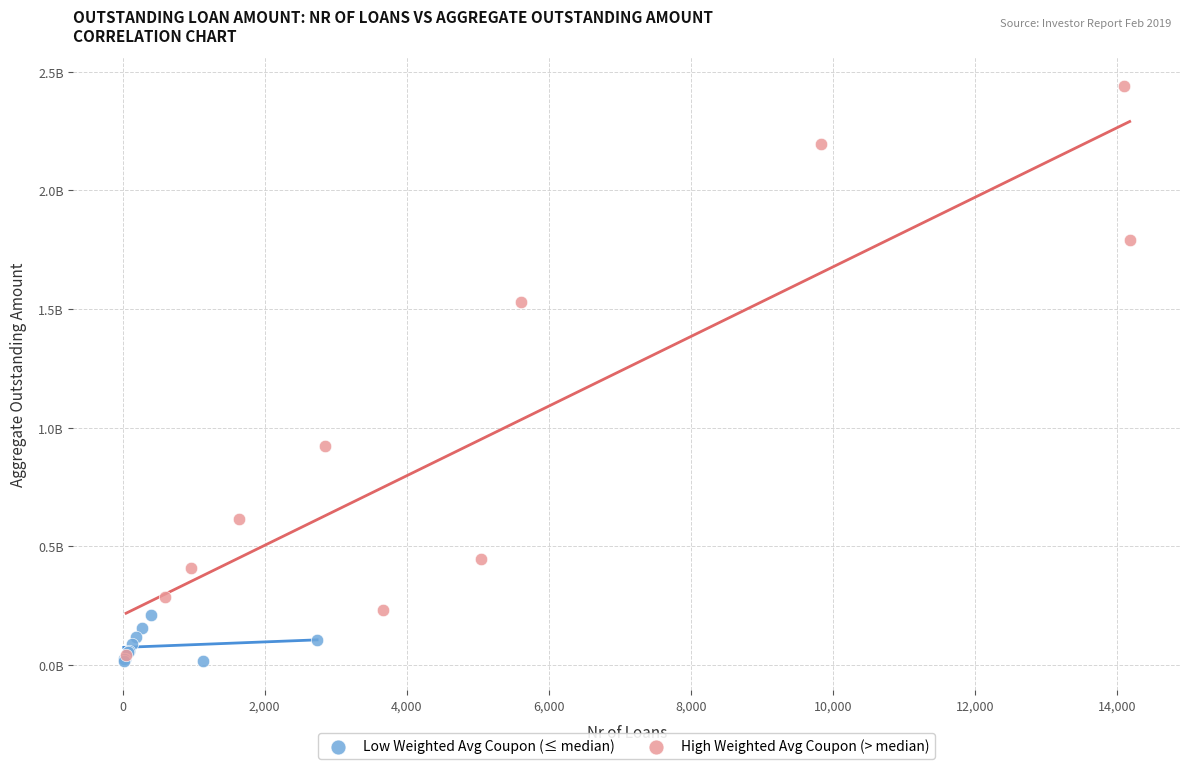

What are all the series names shown in the legend?

Low Weighted Avg Coupon (≤ median), High Weighted Avg Coupon (> median)